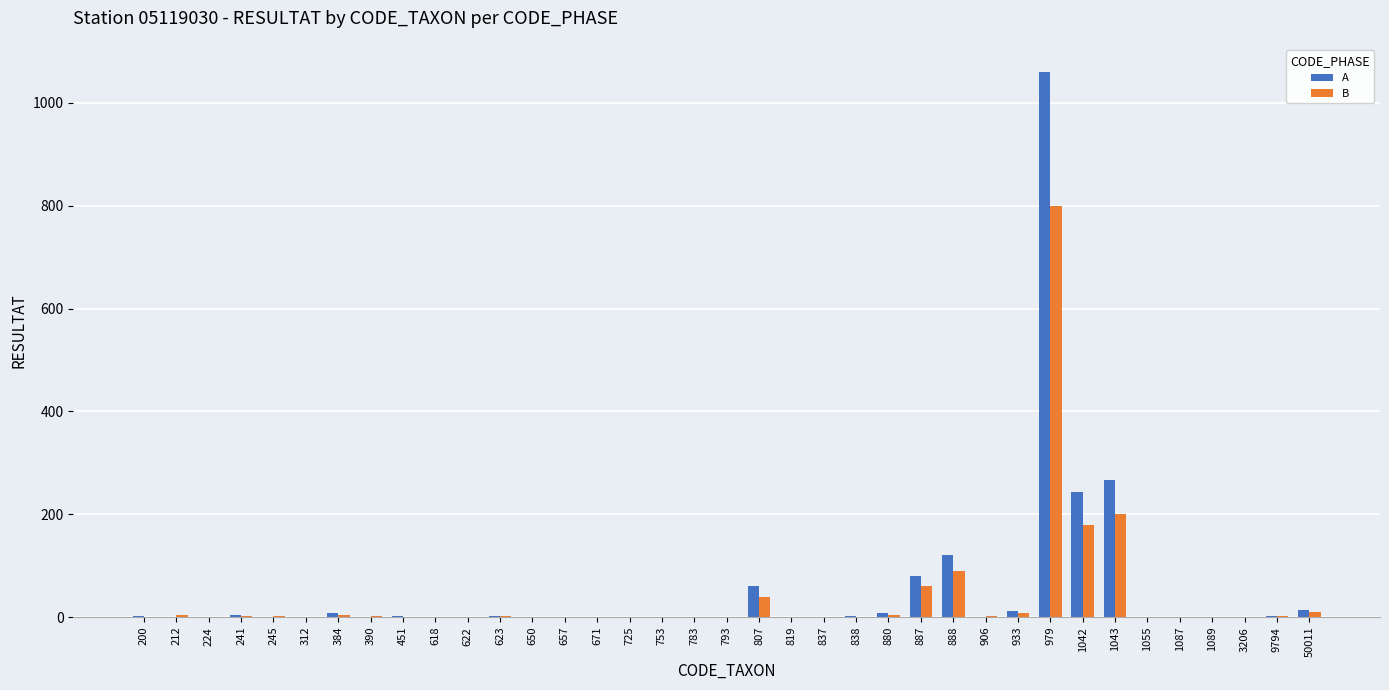

The value of B at 837 is 0. True or false?

True